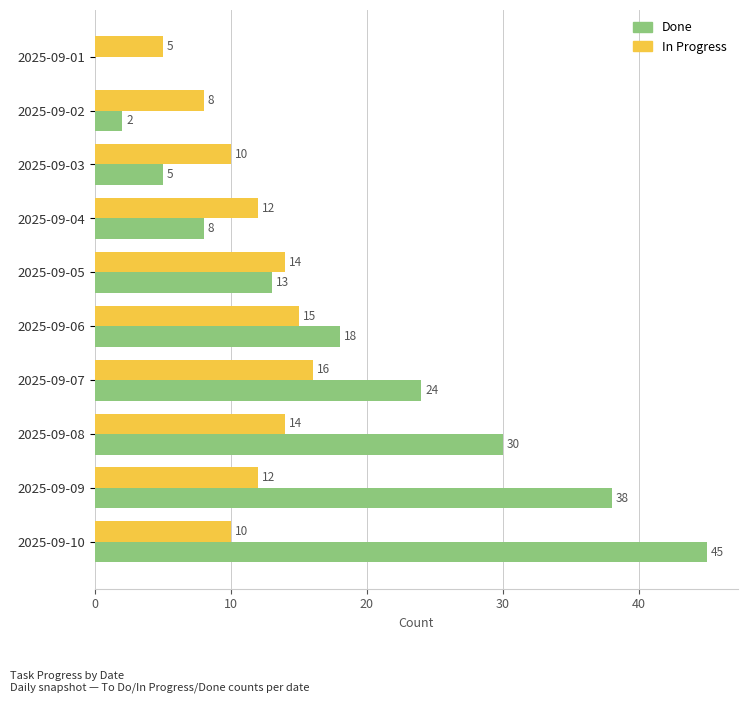

What is the sum of the Done values at 2025-09-04 and 2025-09-08?

38